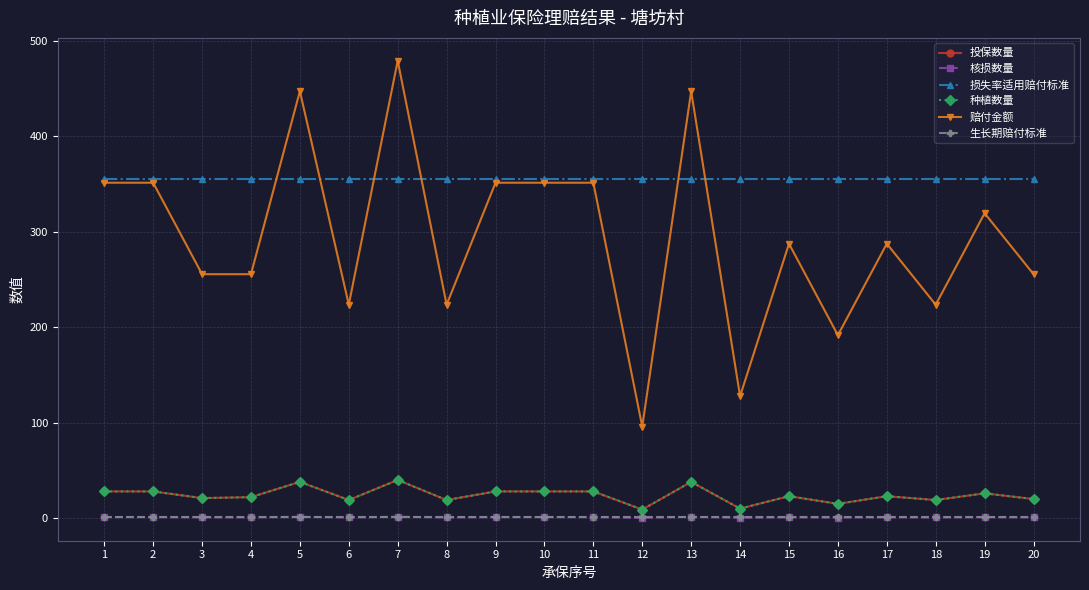

Is this an area chart (filled region under the line)?

No